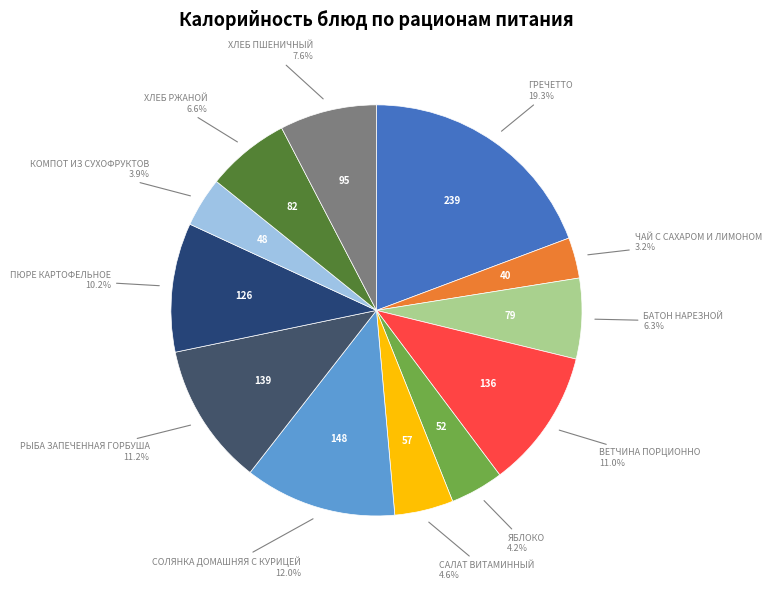

Does any single category account for the majority?

No